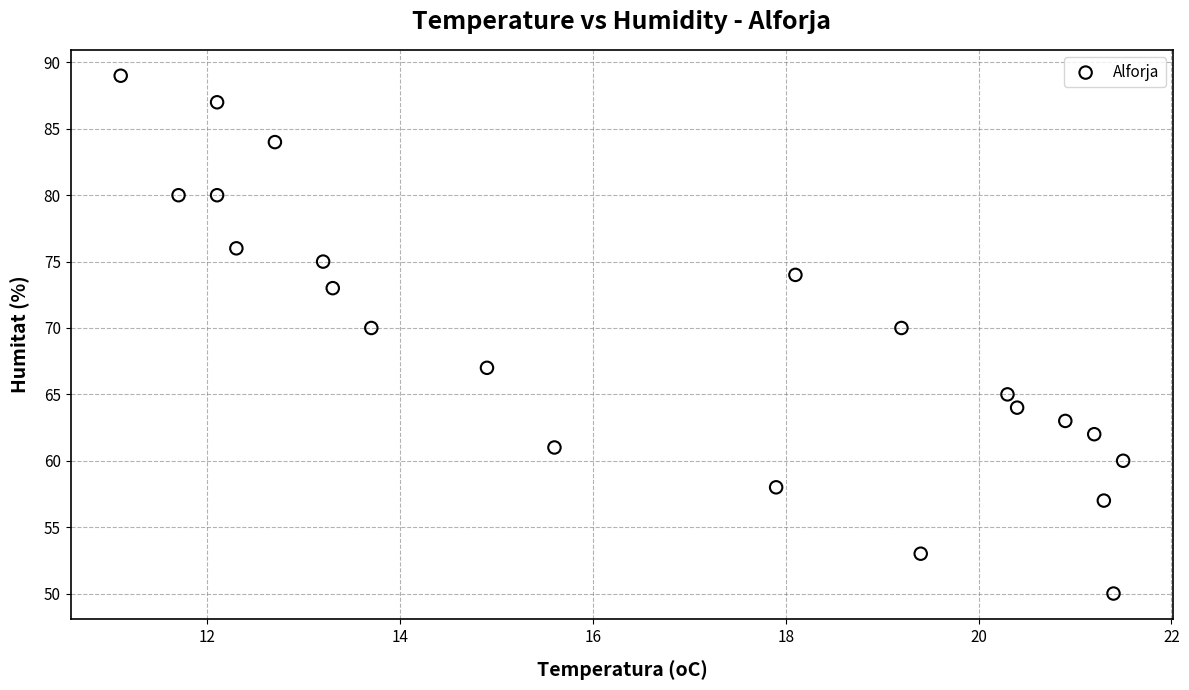

Count the number of points in this scatter plot.

22